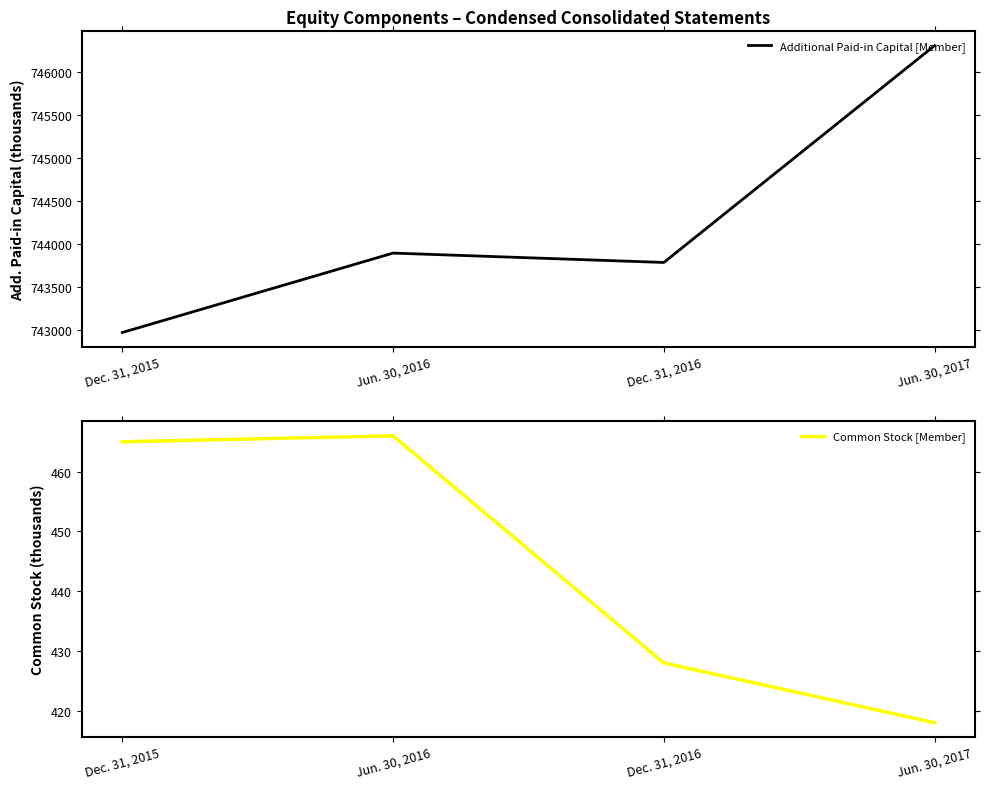

Between Dec. 31, 2016 and Jun. 30, 2017, which series saw the biggest shift?

Additional Paid-in Capital [Member]